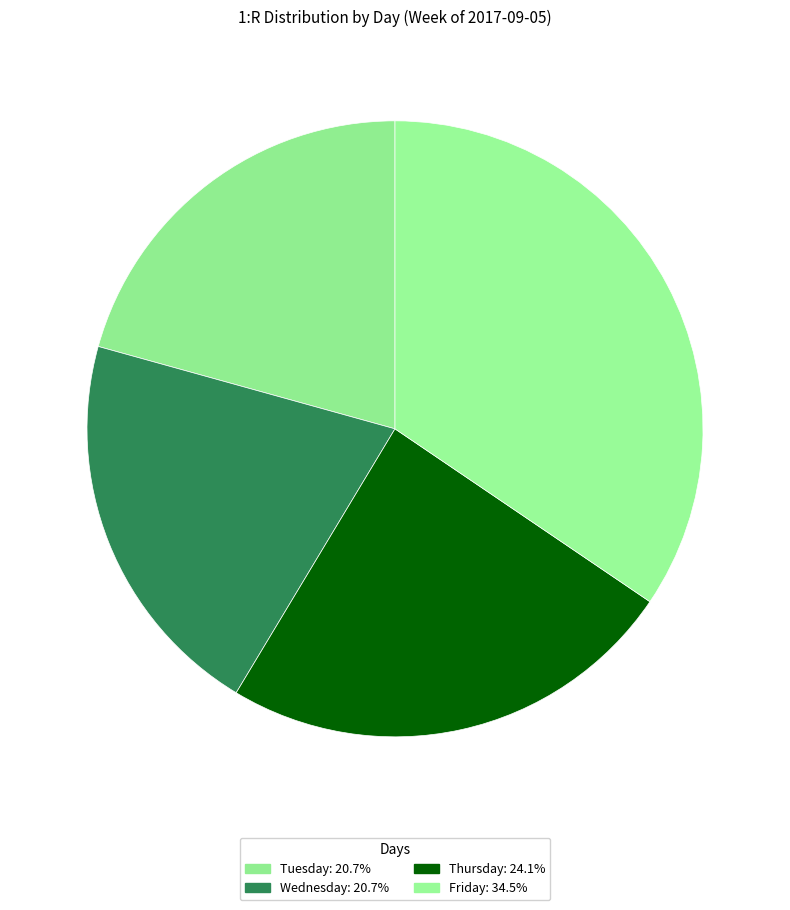

How many slices are in this pie chart?

4